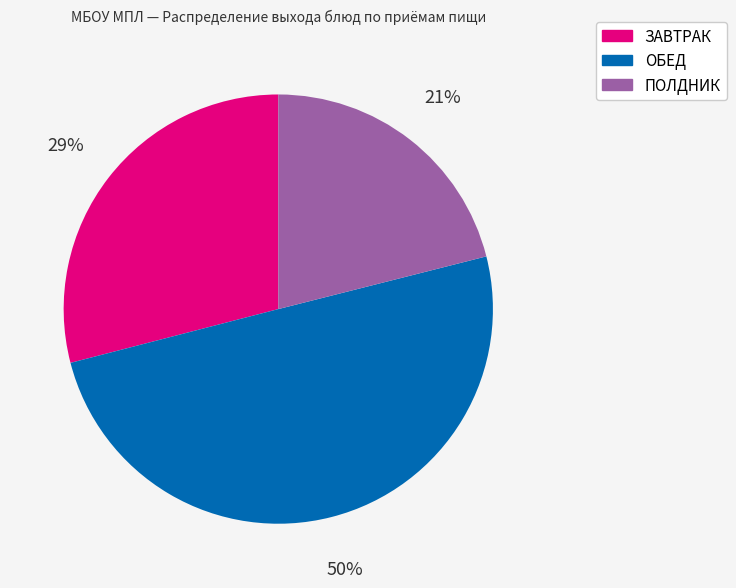

To the nearest percent, what is the average slice percentage?

33%